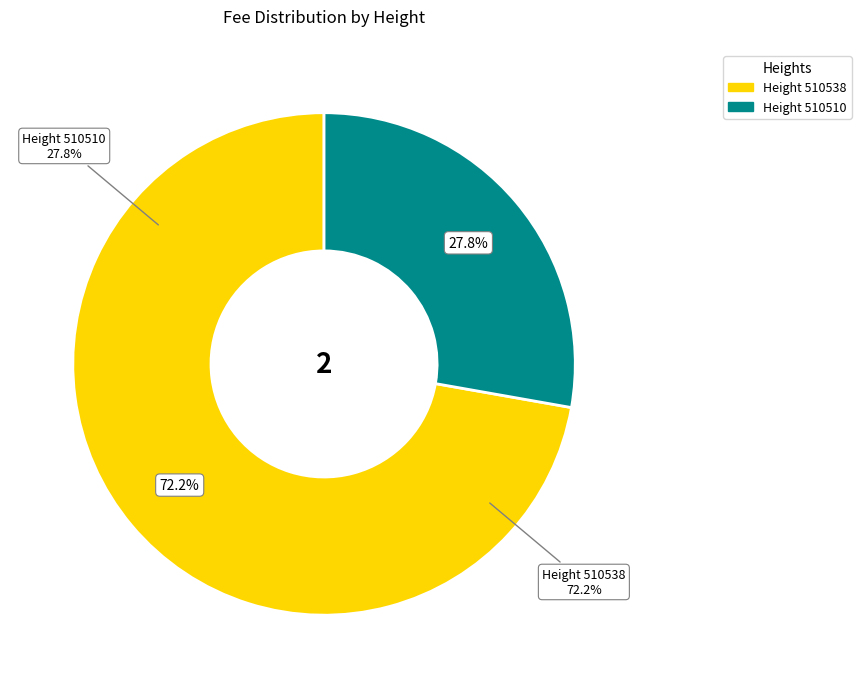

Count the number of slices in the pie.

2